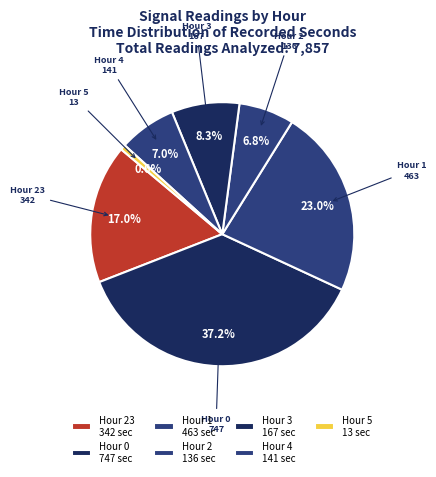

How many slices are in this pie chart?

7